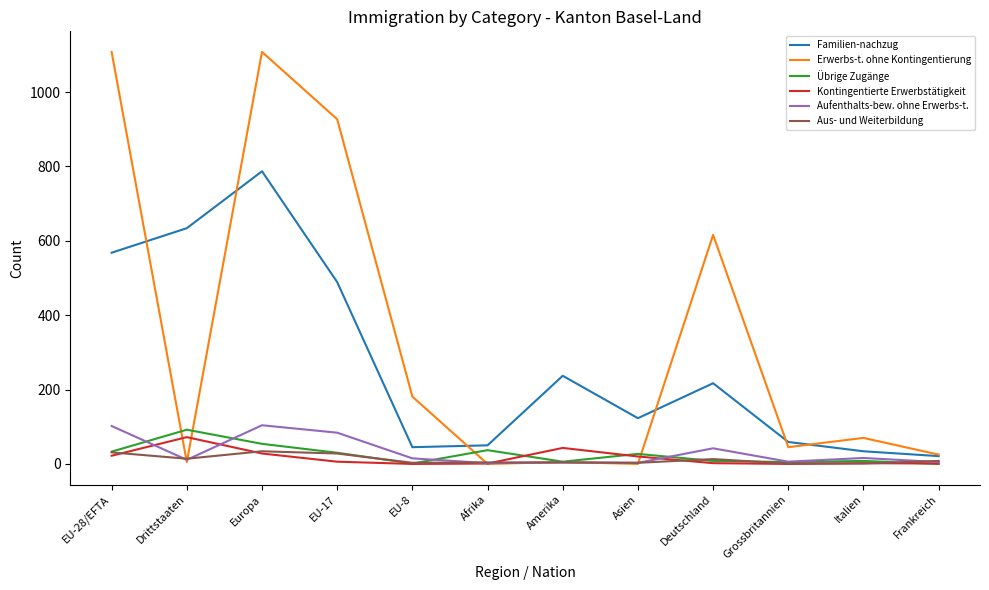

What is the total value across all series at Europa?

2115